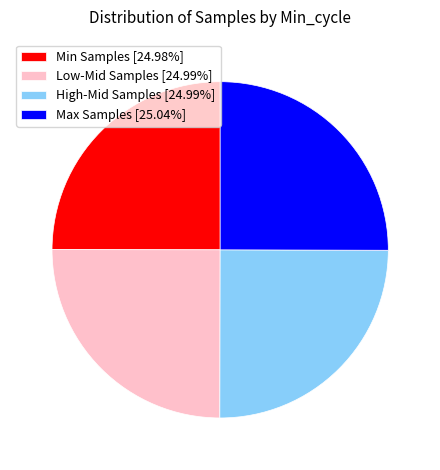

Does any single category account for the majority?

No